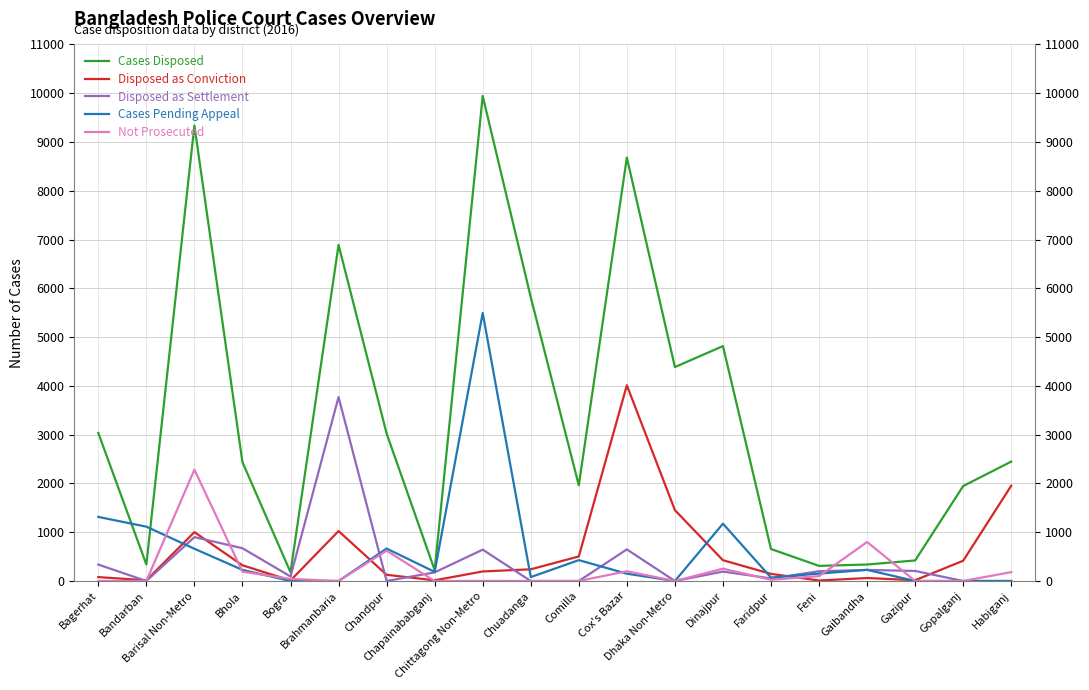

At how many categories does at least one series exceed 9641?

1